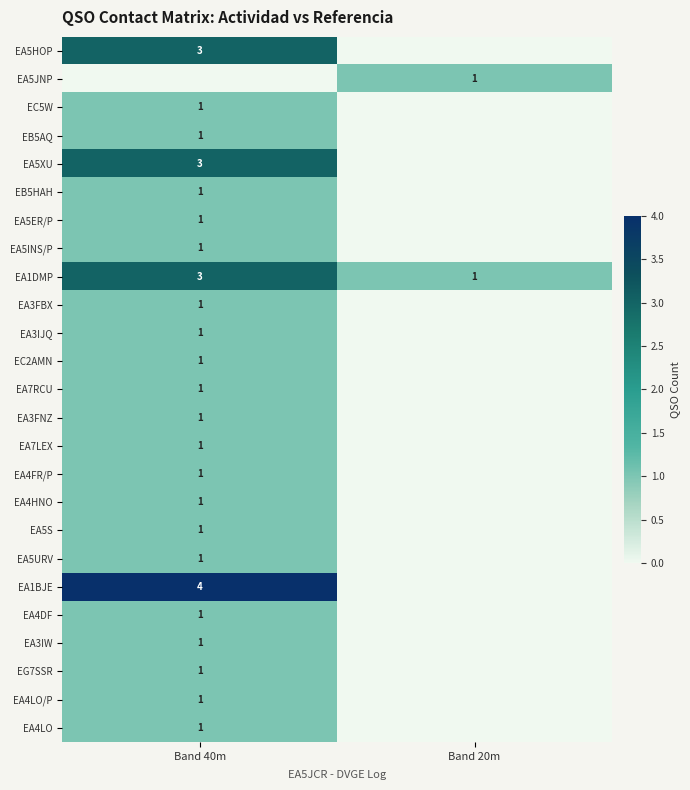

List the labels in order of EA1DMP value, smallest first.

Band 20m, Band 40m